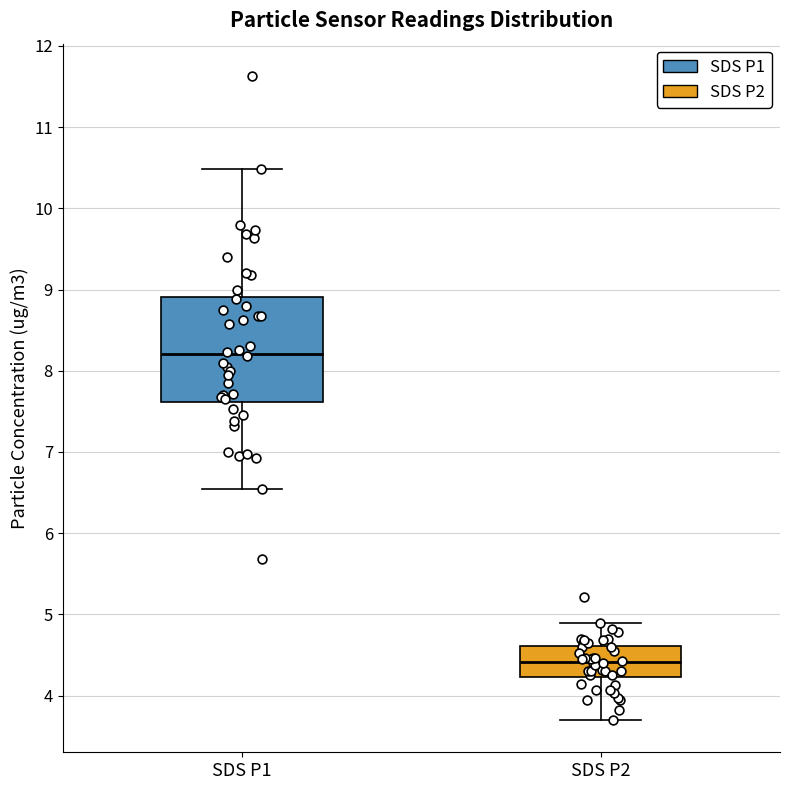

Where does the lower whisker of the box for SDS P2 end on the y-axis? The values are not printed on the chart, so give them approximately, as read against the axis.

3.7